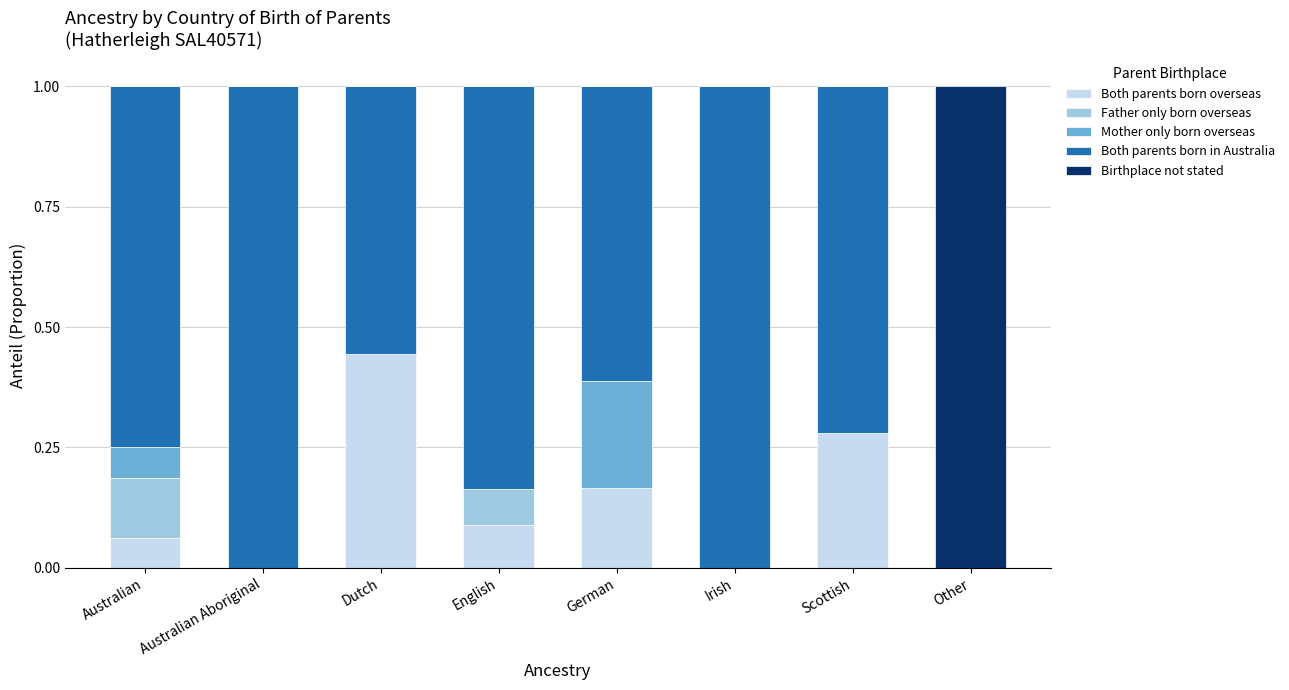

What is the sum of the Both parents born overseas values at Dutch and English?

0.5